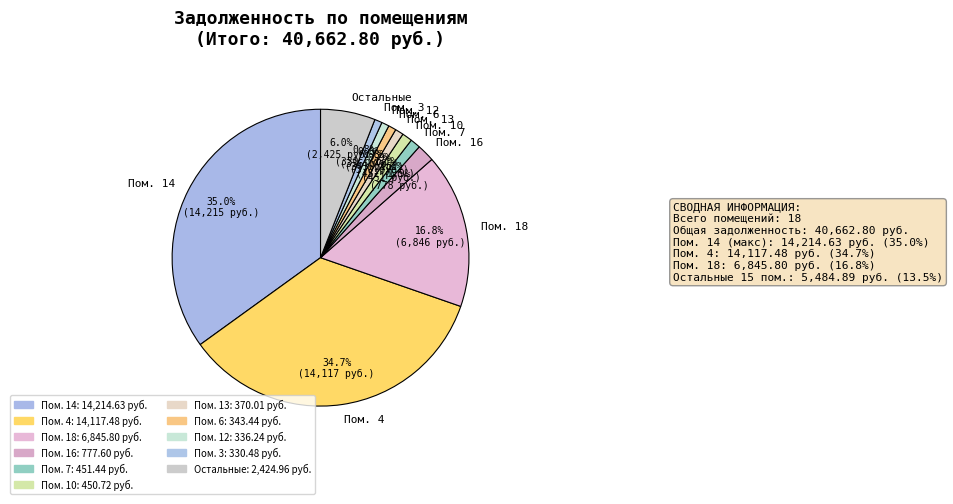

Approximately how many times larger is the value at Пом. 14 compared to Пом. 18?

2.1